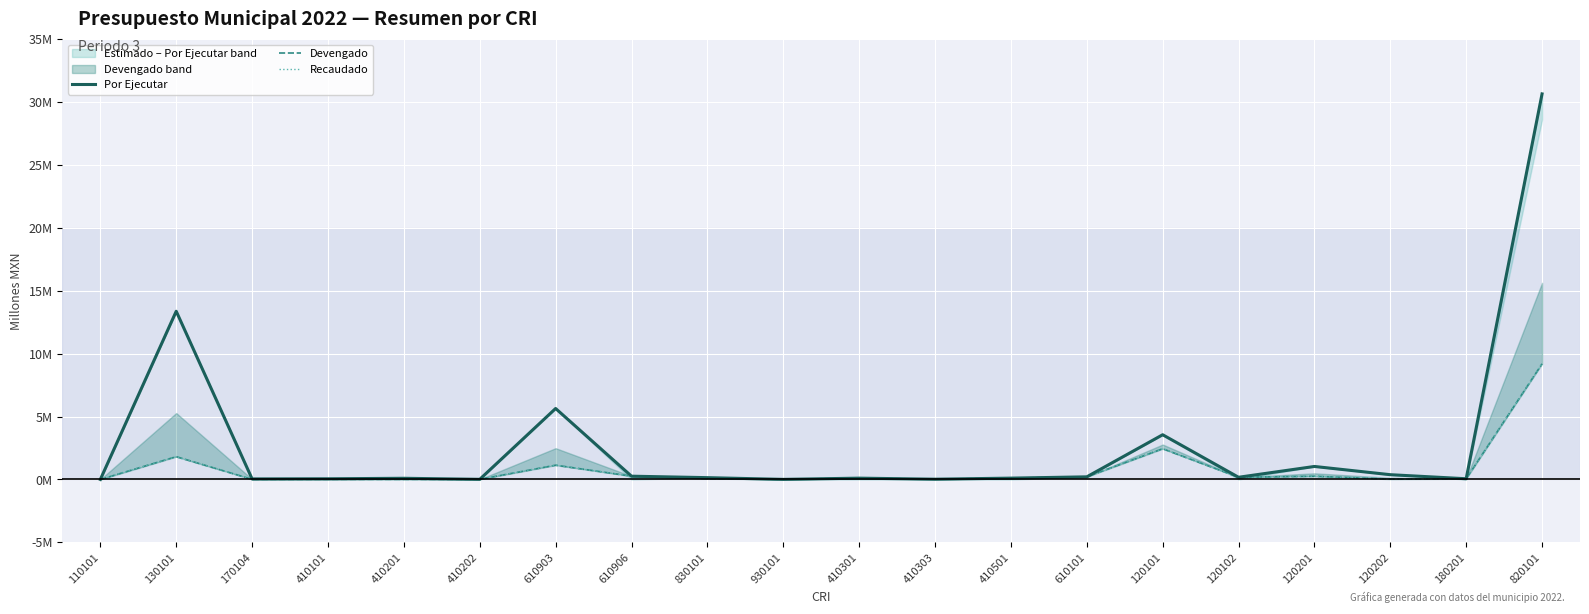

Reading right to left, what are all the values shown in this chart?

Por Ejecutar: 30.6	0.1	0.4	1.0	0.2	3.6	0.2	0.1	0.0	0.1	0.0	0.1	0.3	5.6	0.0	0.1	0.1	0.0	13.4	0.0
Devengado: 9.2	0.1	0.0	0.3	0.2	2.4	0.2	0.1	0.0	0.1	0.0	0.1	0.3	1.1	0.0	0.0	0.0	0.0	1.8	0.0
Recaudado: 9.2	0.1	0.0	0.3	0.2	2.4	0.2	0.1	0.0	0.1	0.0	0.1	0.3	1.1	0.0	0.0	0.0	0.0	1.8	0.0